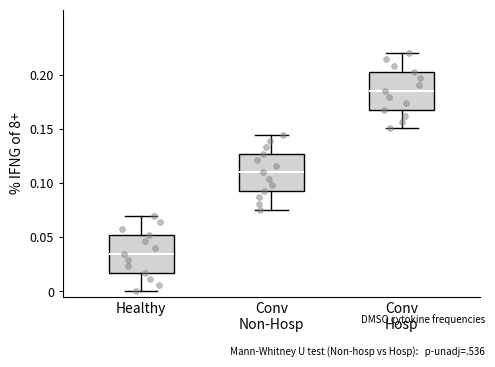

Where is the upper edge of the box for Conv Hosp on the y-axis? The values are not printed on the chart, so give them approximately, as read against the axis.

0.205